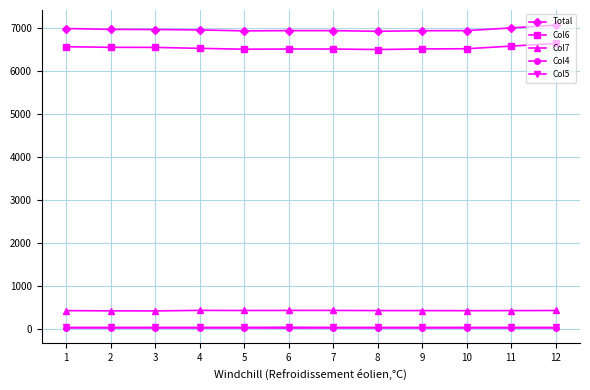

Is the value of Col5 at 3 greater than the value of Total at 11?

No